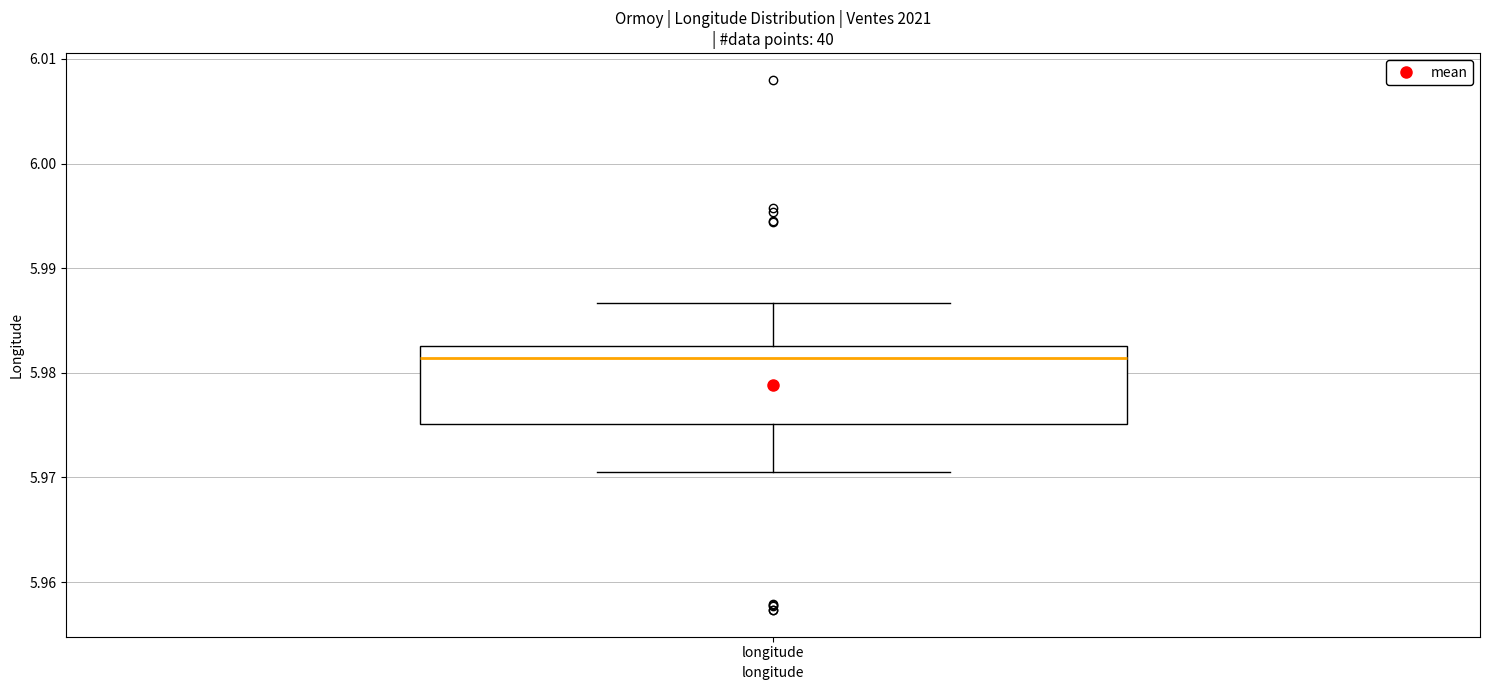

Where does the median line of the box for longitude sit on the y-axis? The values are not printed on the chart, so give them approximately, as read against the axis.

5.981